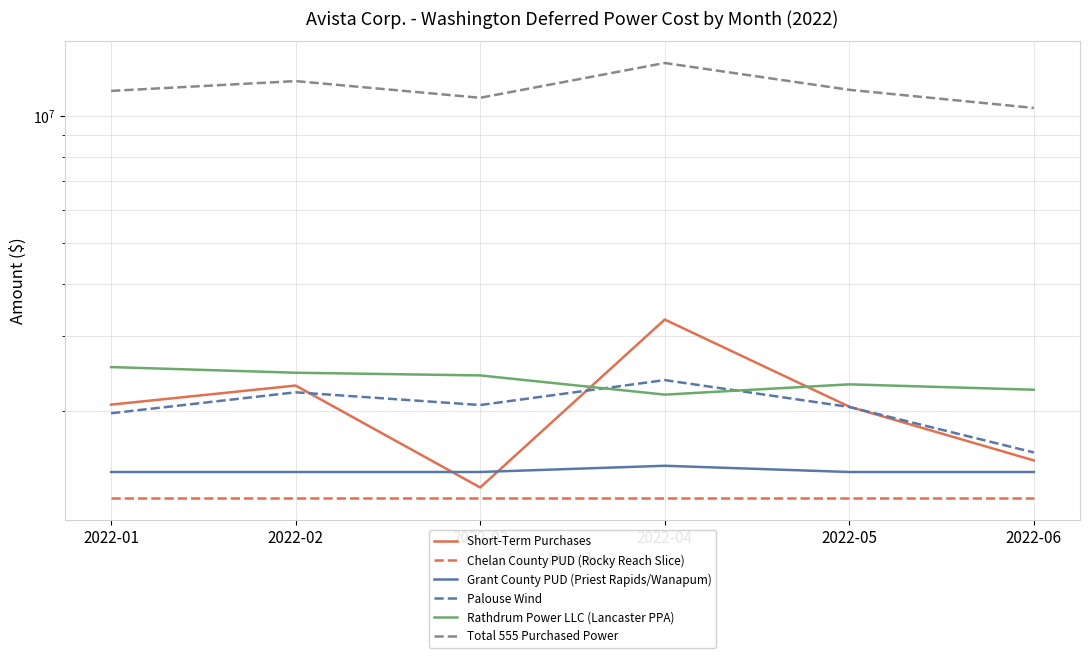

What is the spread (max minus min) of values at 2022-05?

10308268.1